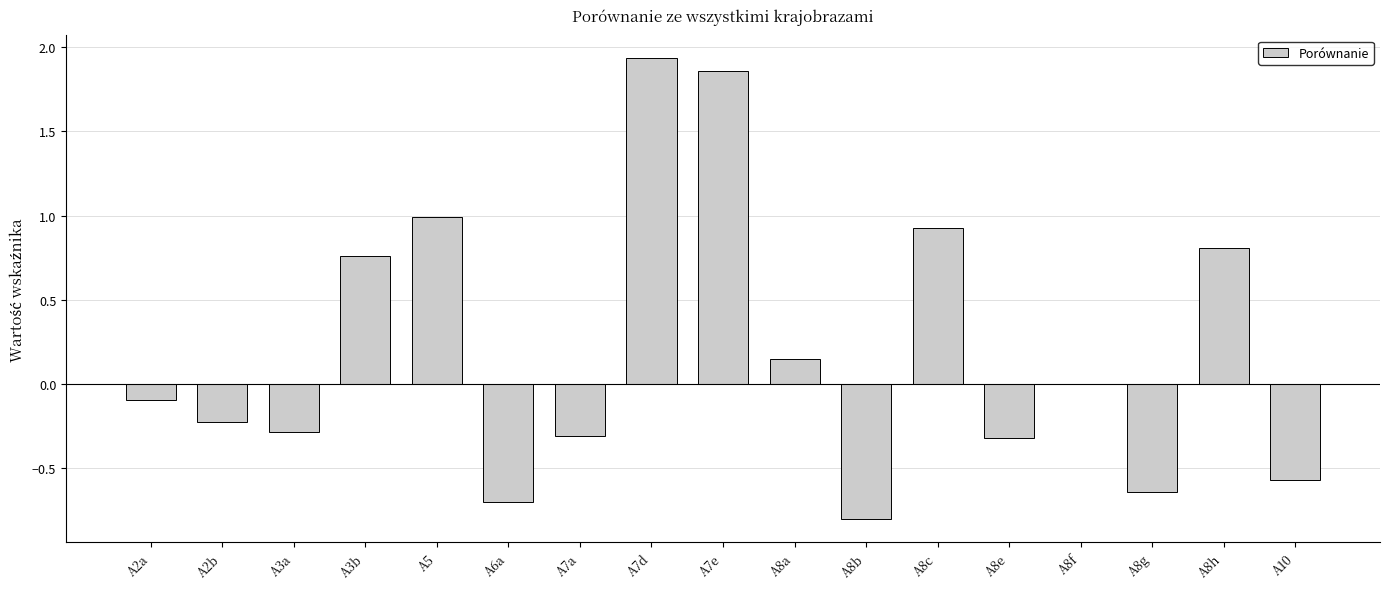

At which category does the chart reach its peak across all series?

A7d